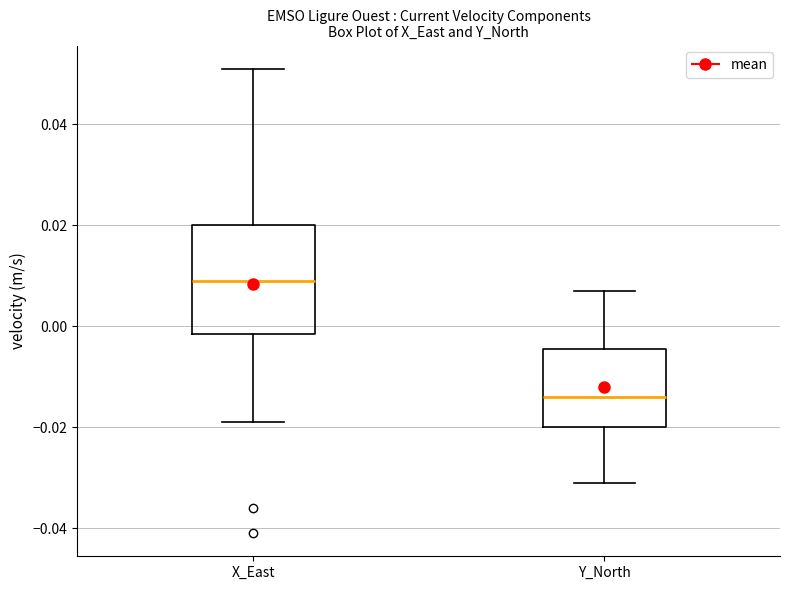

Which box's median line is the lowest?

Y_North